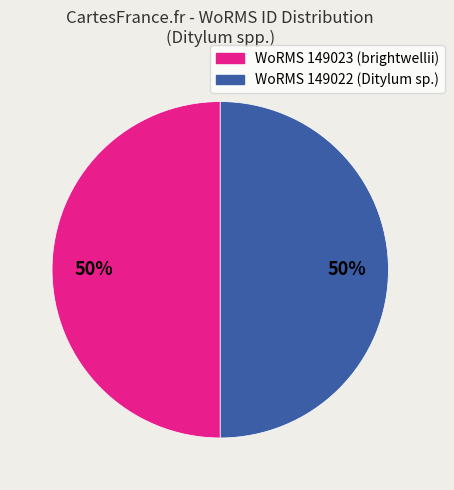

Approximately how many times larger is the value at WoRMS 149022 (Ditylum sp.) compared to WoRMS 149023 (brightwellii)?

1.0